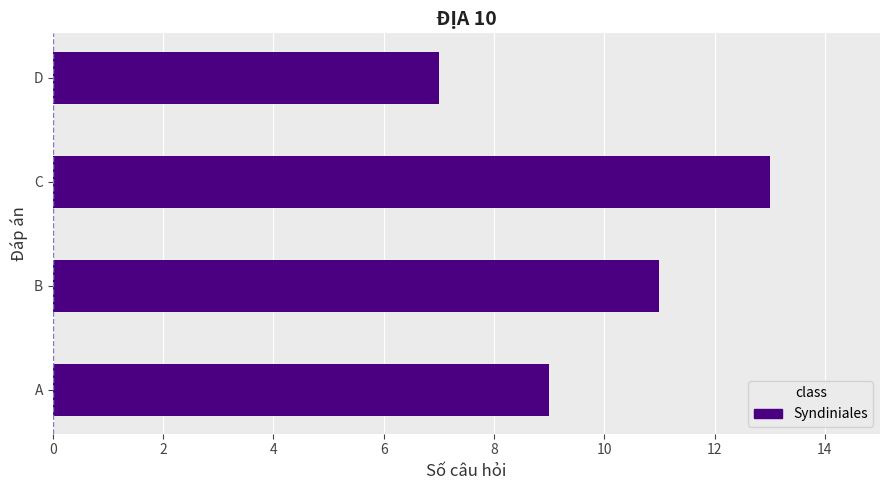

How many values are below 11?

2